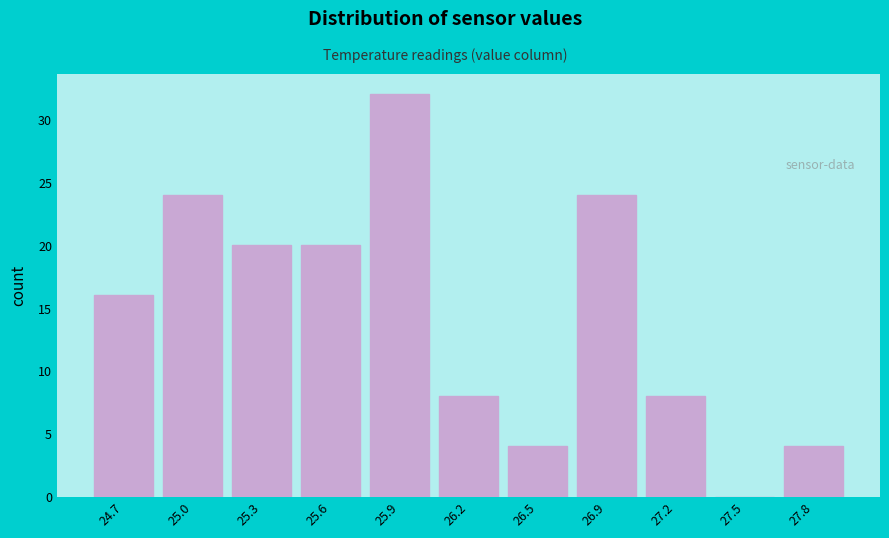

Reading left to right, transcribe all the data shown in this chart.

24.7=16	25.0=24	25.3=20	25.6=20	25.9=32	26.2=8	26.5=4	26.9=24	27.2=8	27.5=0	27.8=4